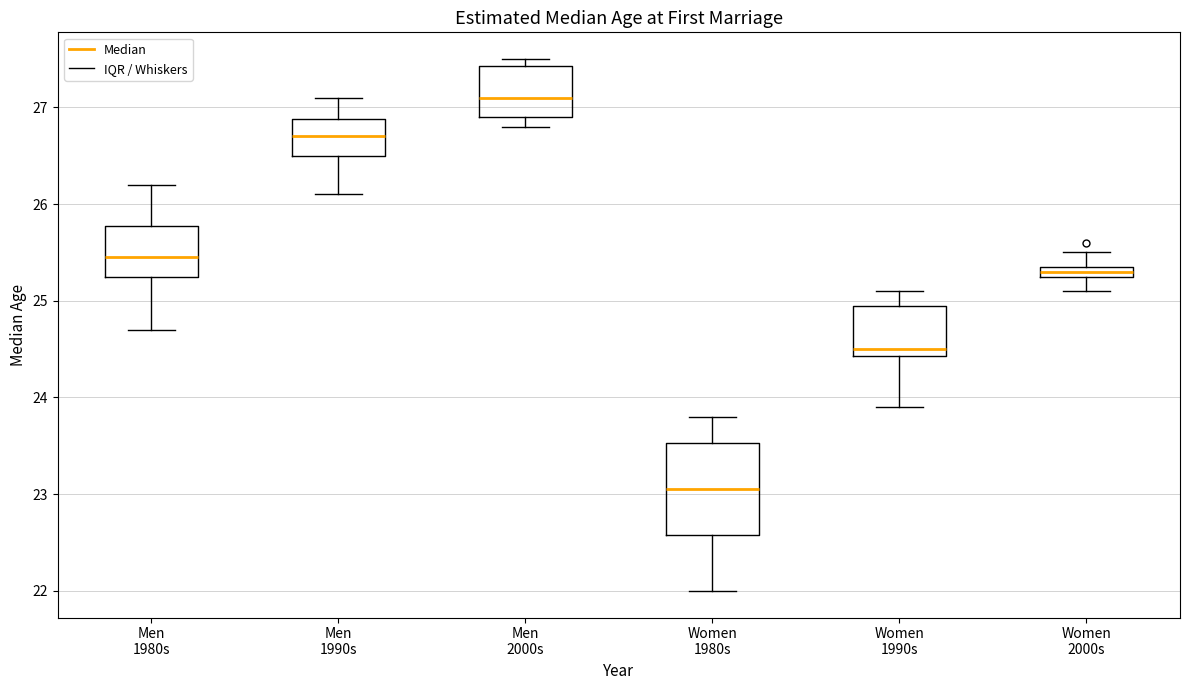

Which box's median line is the lowest?

Women 1980s